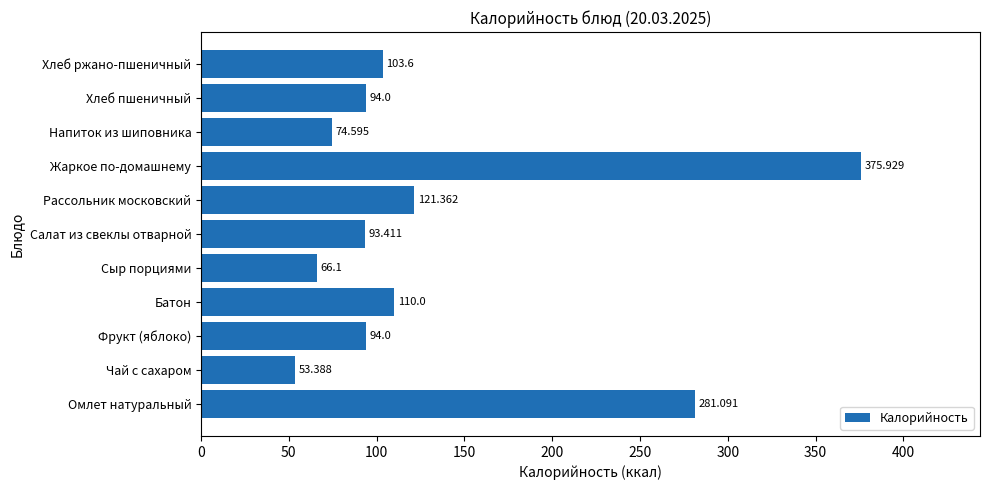

What is the sum of all values?

1467.5